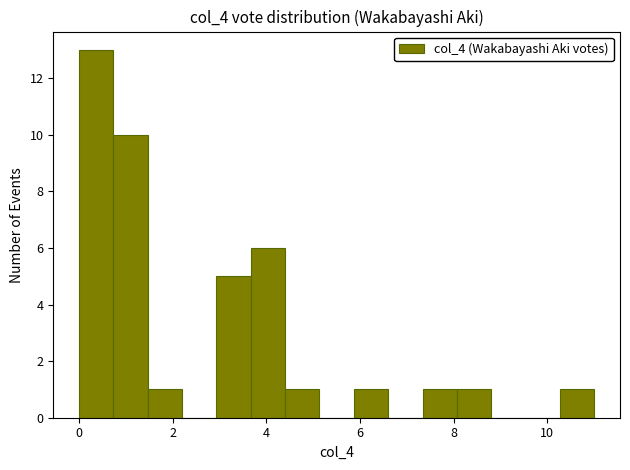

Around what value on the x-axis is the tallest bar? Give the approximate position of its centre, as read against the axis.

0.4